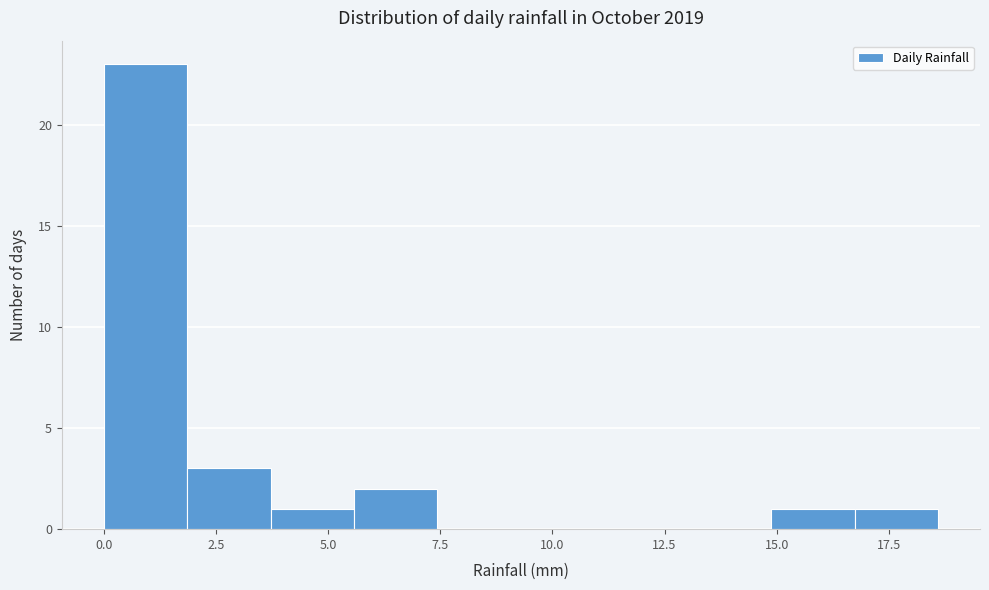

Read against the x-axis, roughly where is the centre of the tallest bar?

1.0